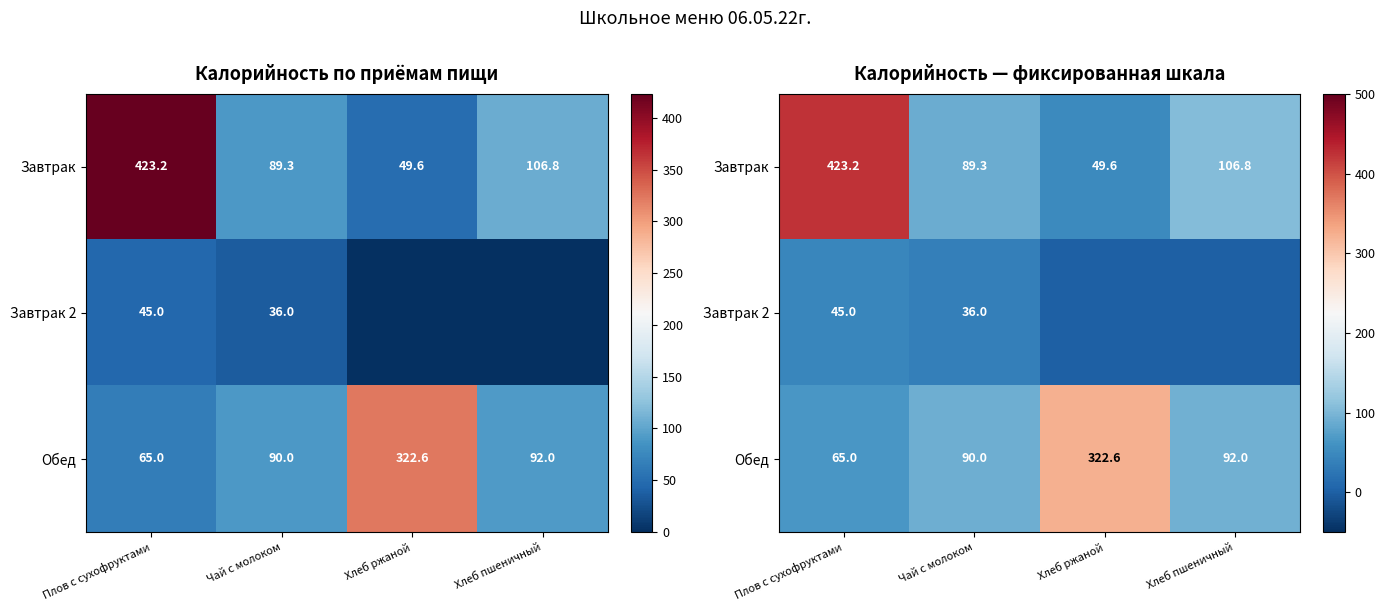

Which series has the largest total across all categories?

Завтрак